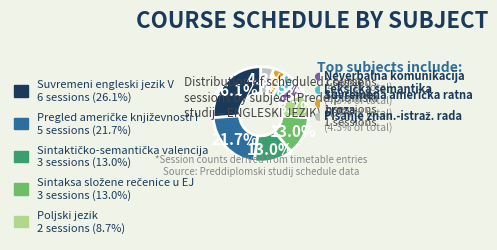

To the nearest percent, what percentage of the pie is Suvremena američka ratna proza?

4%